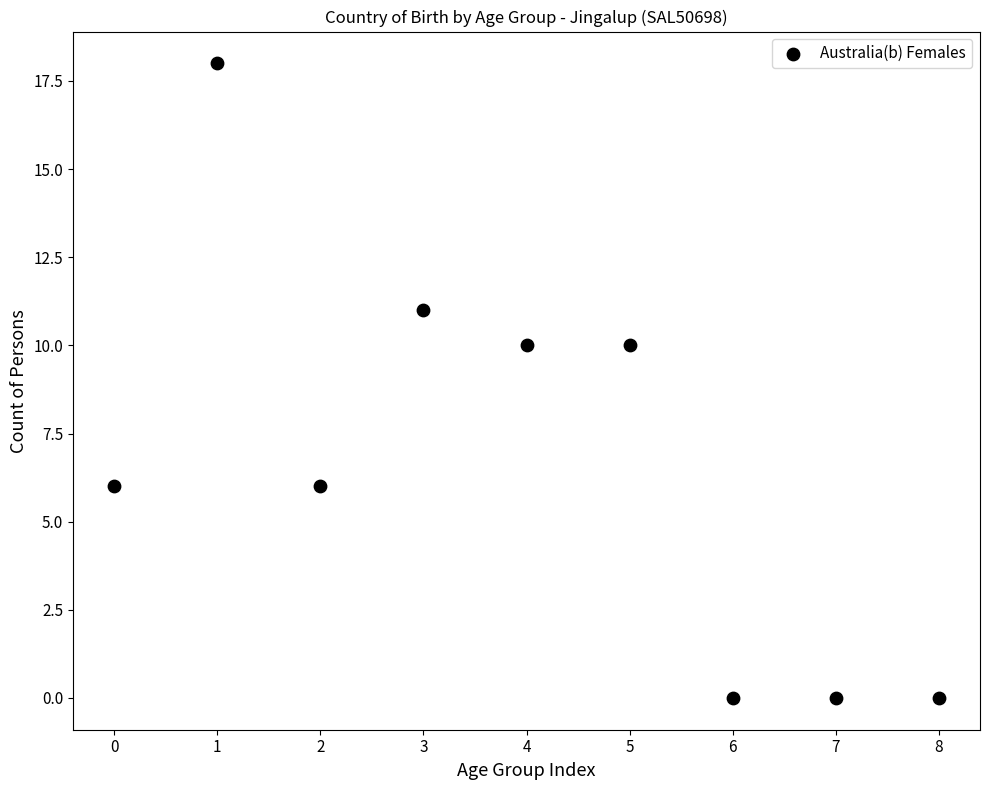

What is the range of Y values (max minus min)?

18